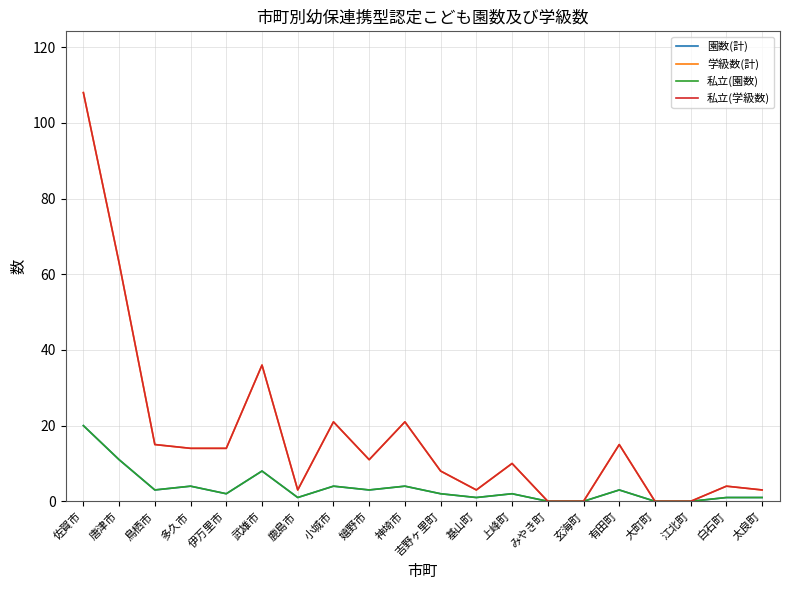

Is this an area chart (filled region under the line)?

No